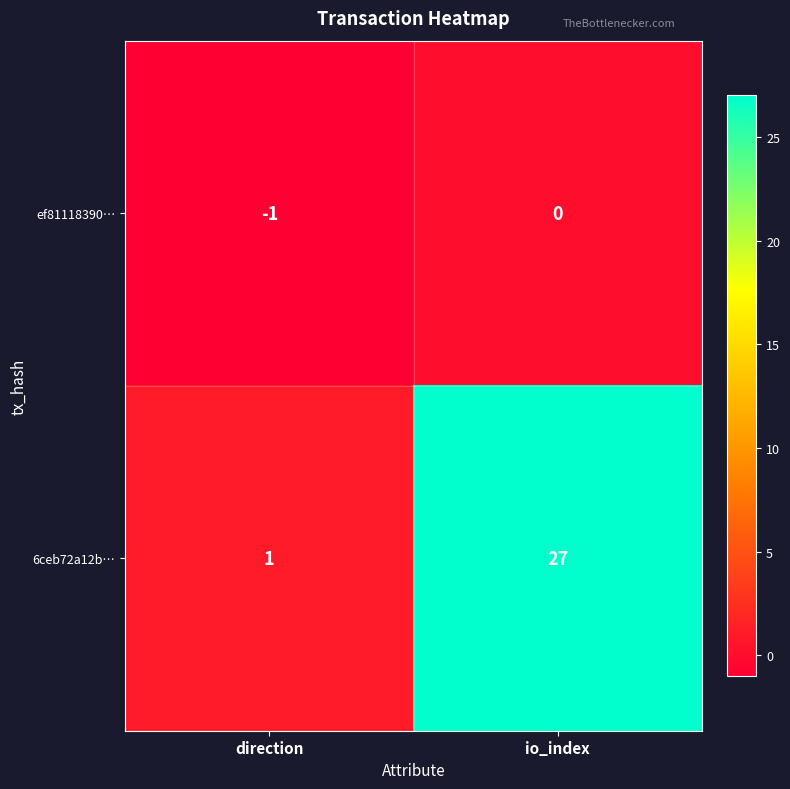

Rank the series by their maximum value, from highest to lowest.

6ceb72a12b…, ef81118390…